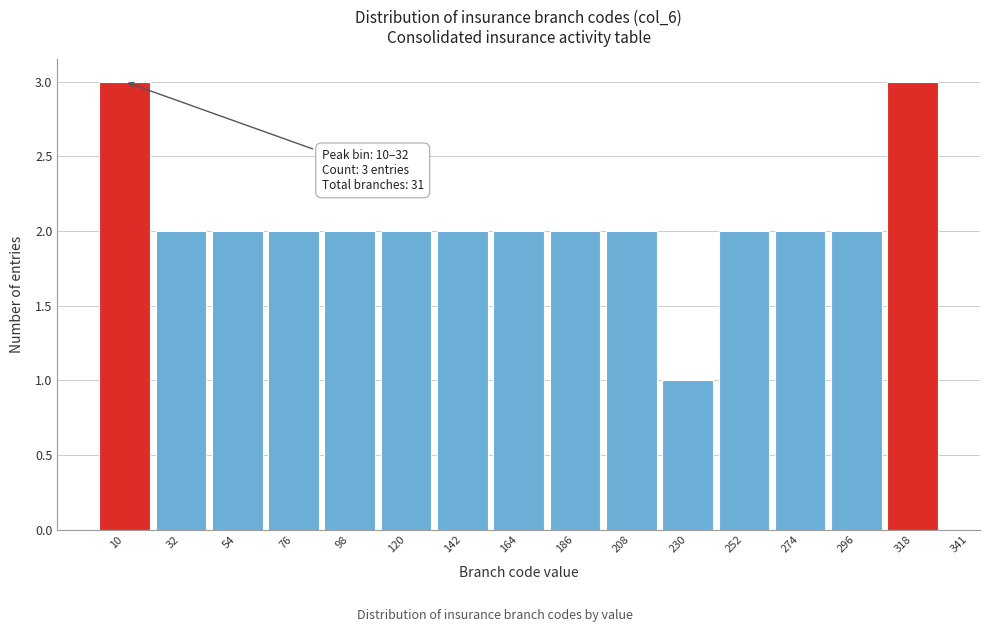

Reading left to right, list all the values displayed in this chart.

3	2	2	2	2	2	2	2	2	2	1	2	2	2	3